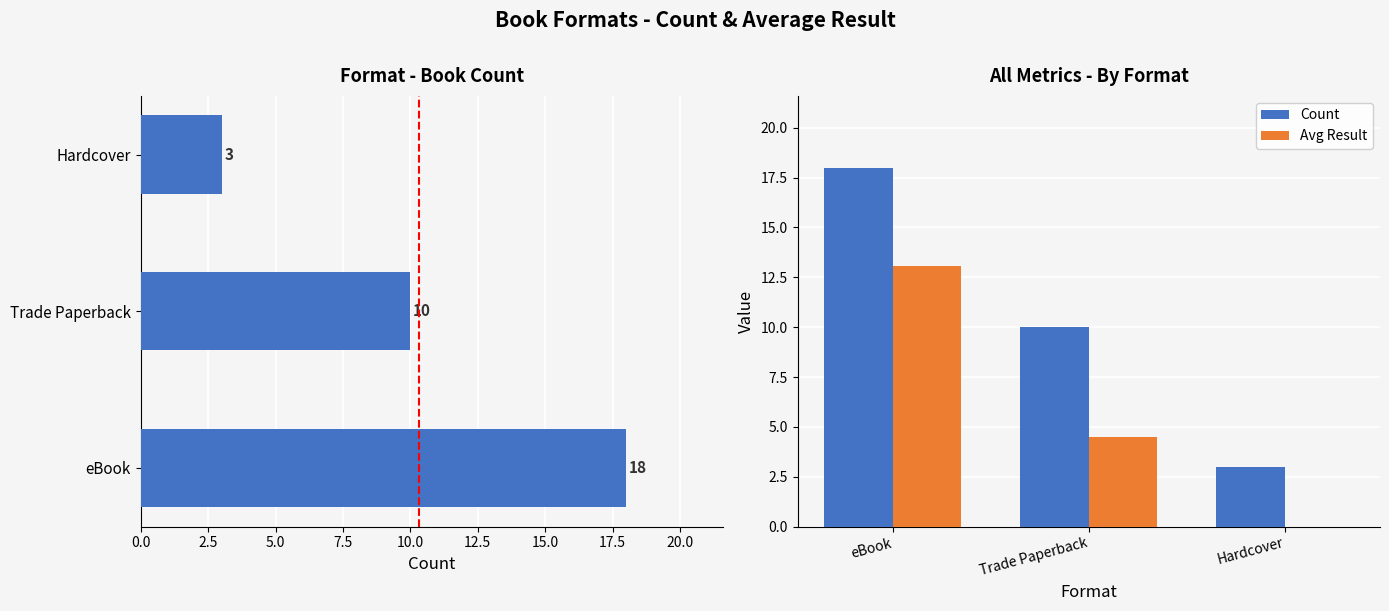

How many bars are there in each group?

2